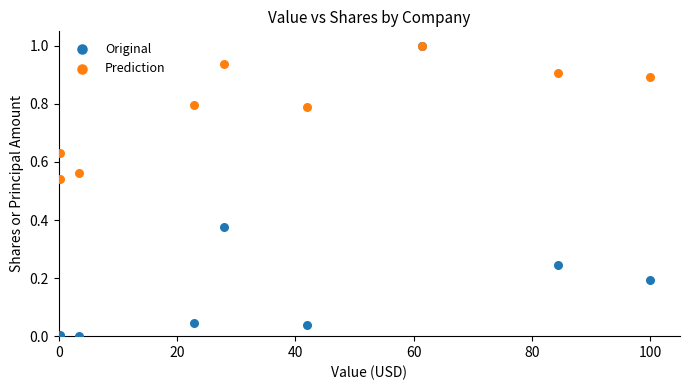

Which series reaches the minimum Y coordinate?

Original